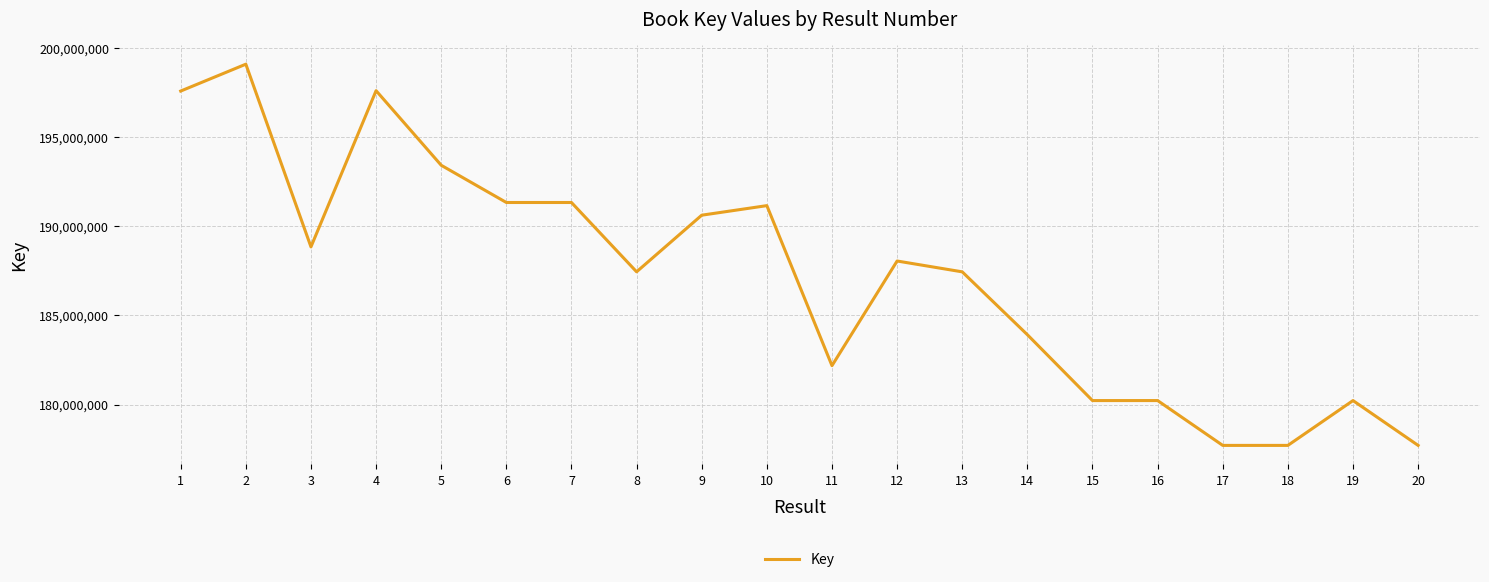

What is the difference between the second highest and second lowest values?

19883354